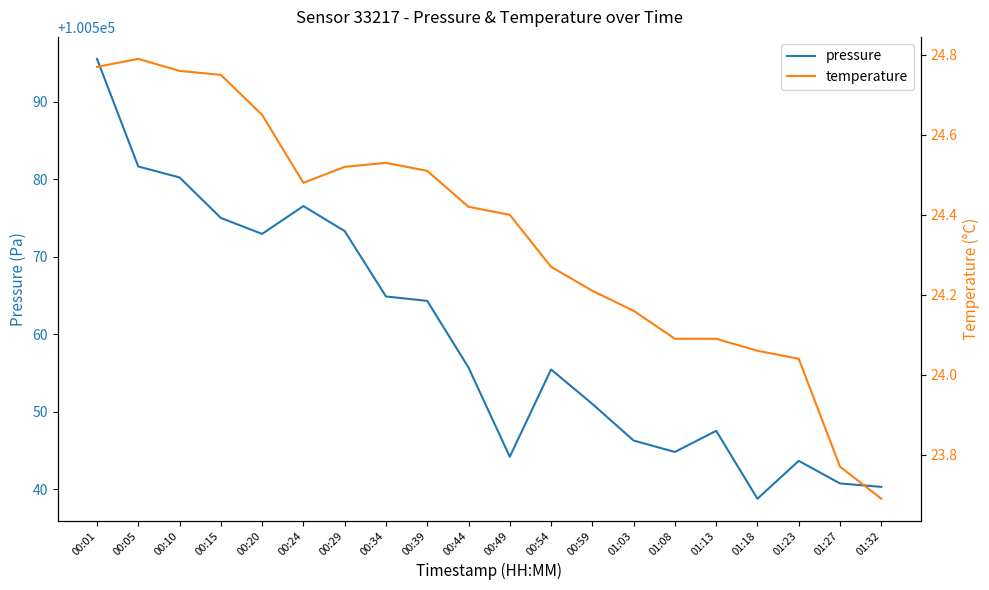

Reading left to right, transcribe all the data shown in this chart.

pressure: 00:01=100595.5	00:05=100581.6	00:10=100580.2	00:15=100575.0	00:20=100572.9	00:24=100576.5	00:29=100573.3	00:34=100564.9	00:39=100564.3	00:44=100555.7	00:49=100544.2	00:54=100555.5	00:59=100551.0	01:03=100546.3	01:08=100544.8	01:13=100547.6	01:18=100538.8	01:23=100543.7	01:27=100540.8	01:32=100540.3
temperature: 00:01=24.8	00:05=24.8	00:10=24.8	00:15=24.8	00:20=24.6	00:24=24.5	00:29=24.5	00:34=24.5	00:39=24.5	00:44=24.4	00:49=24.4	00:54=24.3	00:59=24.2	01:03=24.2	01:08=24.1	01:13=24.1	01:18=24.1	01:23=24.0	01:27=23.8	01:32=23.7